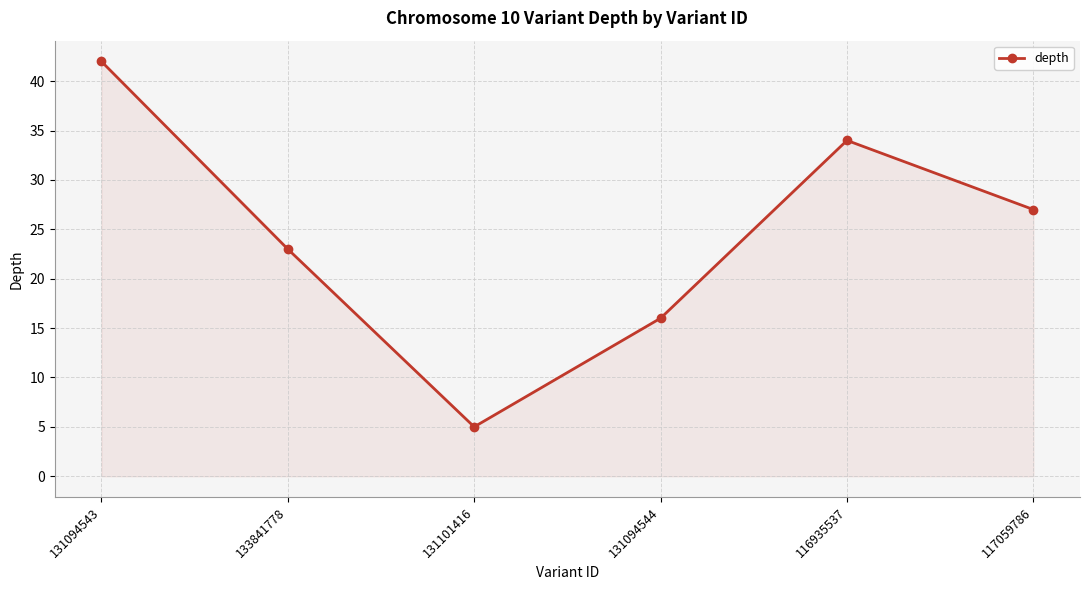

True or false: there are more than 1 points higher than both neighbors.

False